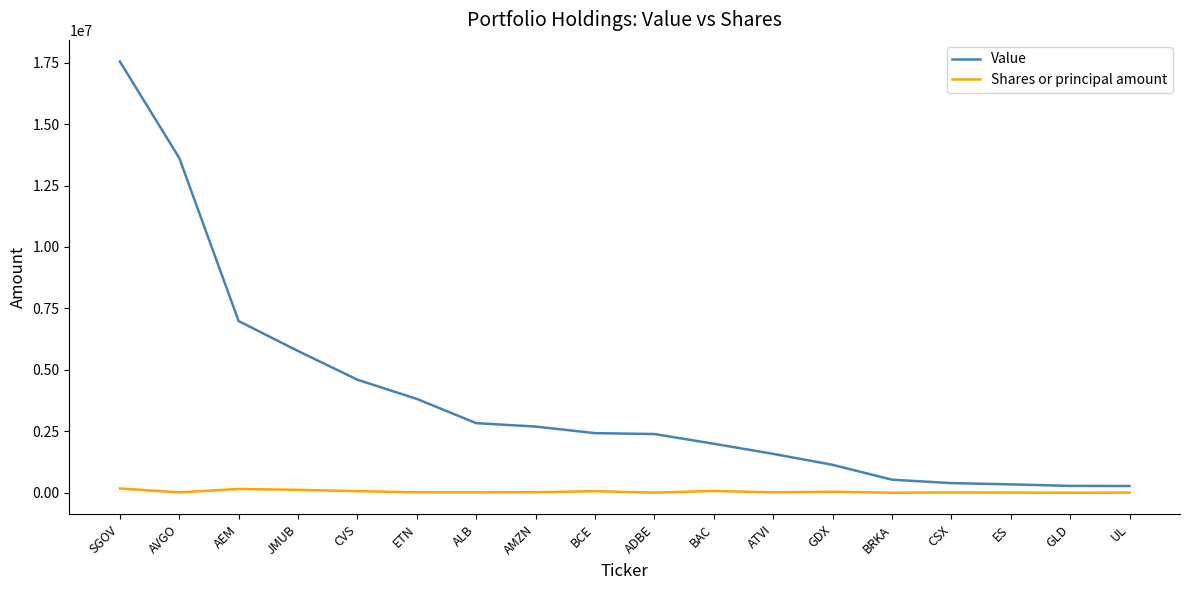

What is the maximum value for Value?

17549176